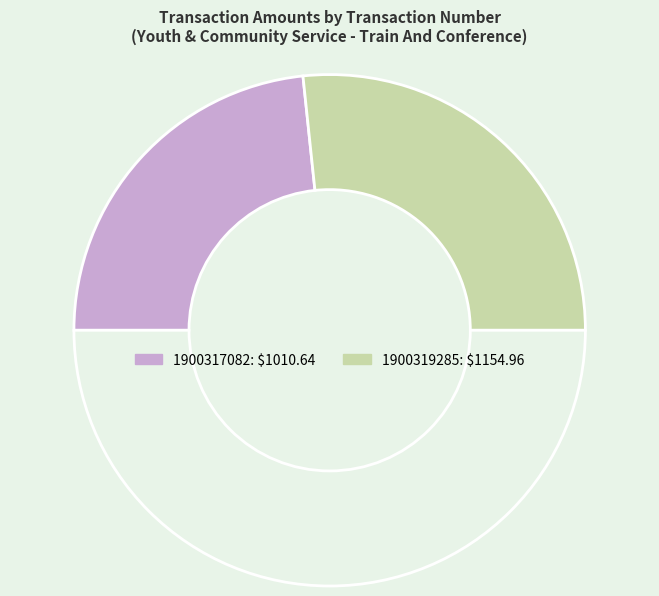

To the nearest percent, what is the difference between the largest and smallest slice percentages?

7%